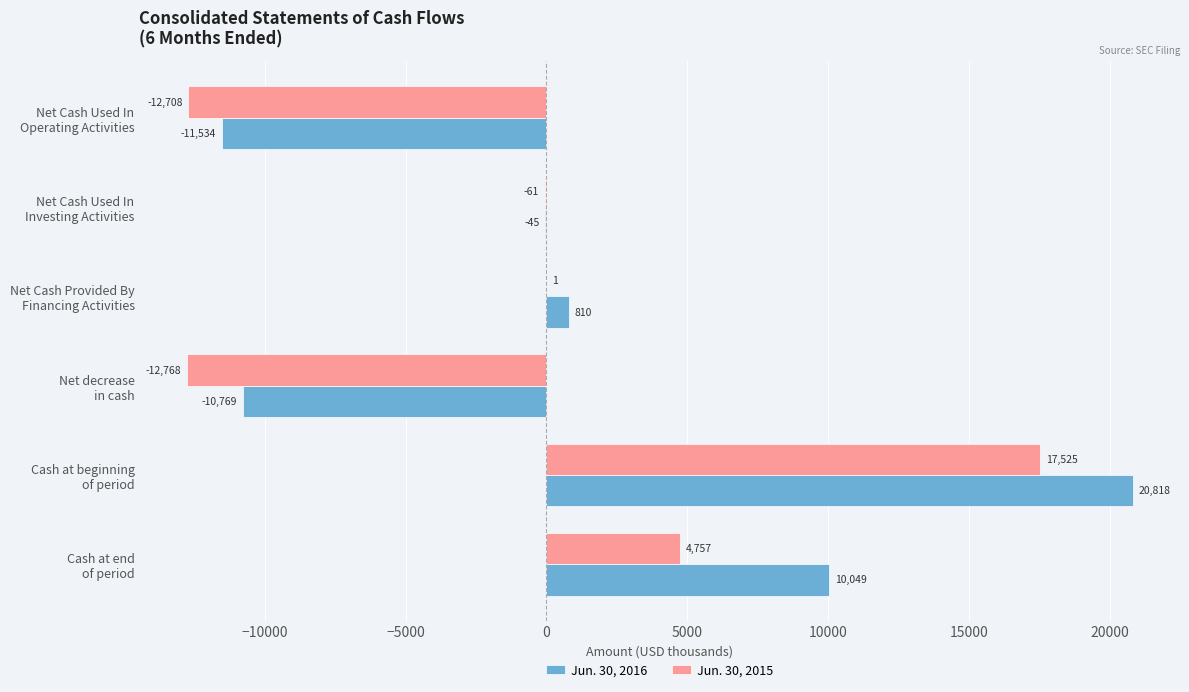

What is the maximum value shown in the chart?

20818